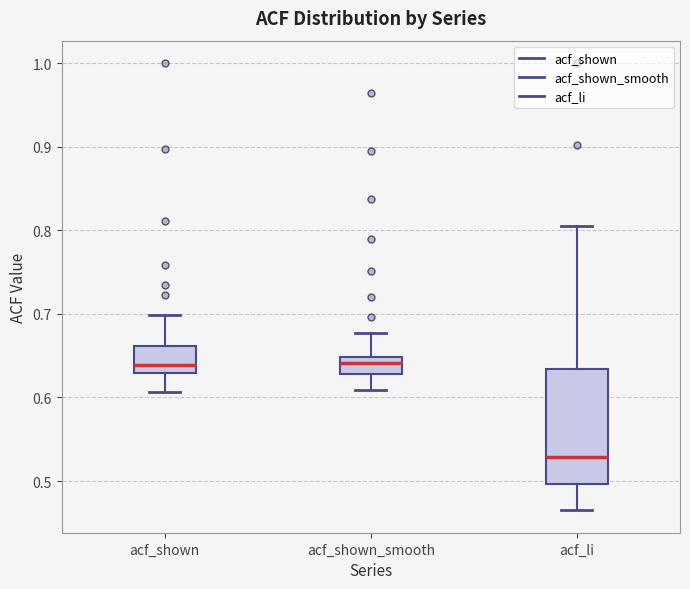

Reading left to right, read every box against the y-axis: the position of its median line, the range the box covers, and the ends of its whiskers. The values are not printed on the chart, so give them approximately, as read against the axis.

acf_shown: median 0.64, box 0.63 to 0.66, whiskers 0.61 to 0.70
acf_shown_smooth: median 0.64, box 0.63 to 0.65, whiskers 0.61 to 0.68
acf_li: median 0.53, box 0.50 to 0.63, whiskers 0.47 to 0.81